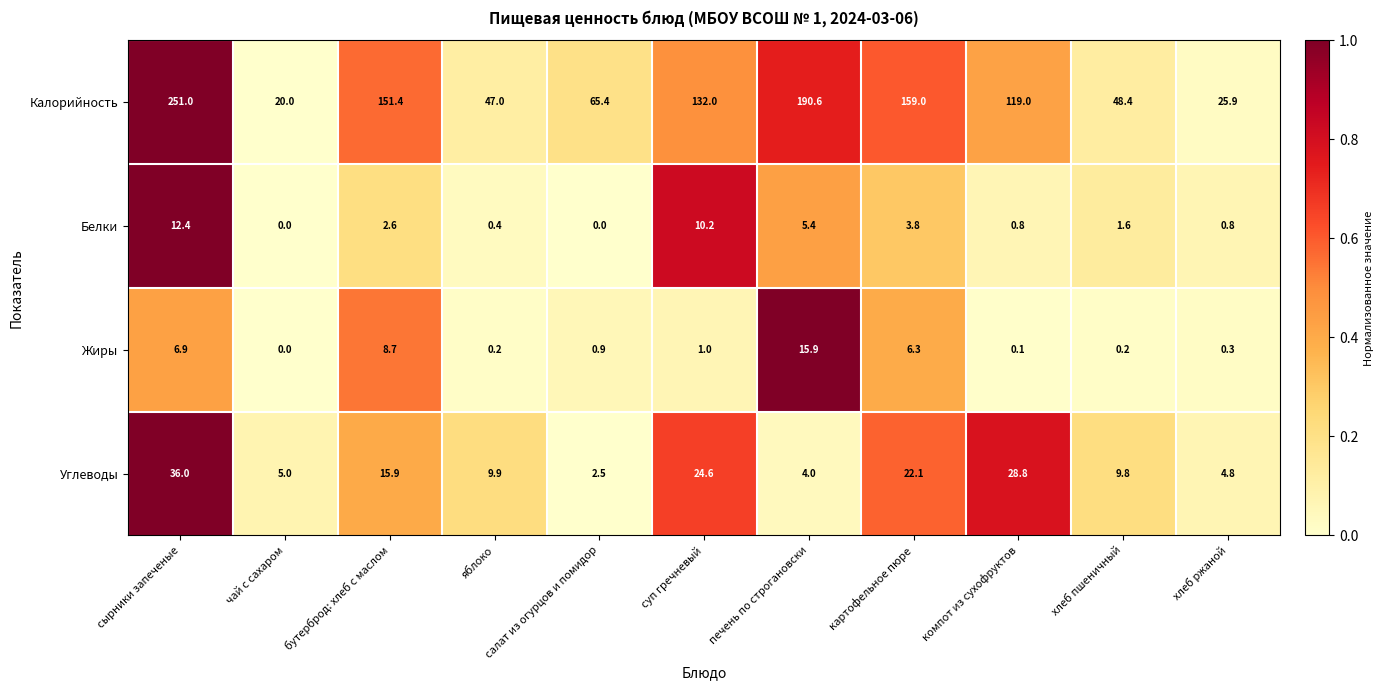

Is it true that Калорийность equals 239.7 at картофельное пюре?

False